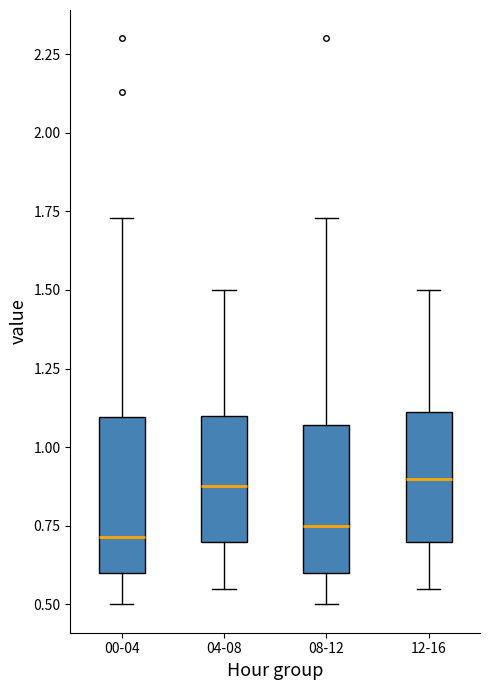

Reading left to right, read every box against the y-axis: the position of its median line, the range the box covers, and the ends of its whiskers. The values are not printed on the chart, so give them approximately, as read against the axis.

00-04: median 0.70, box 0.60 to 1.10, whiskers 0.50 to 1.75
04-08: median 0.90, box 0.70 to 1.10, whiskers 0.55 to 1.50
08-12: median 0.75, box 0.60 to 1.05, whiskers 0.50 to 1.75
12-16: median 0.90, box 0.70 to 1.10, whiskers 0.55 to 1.50